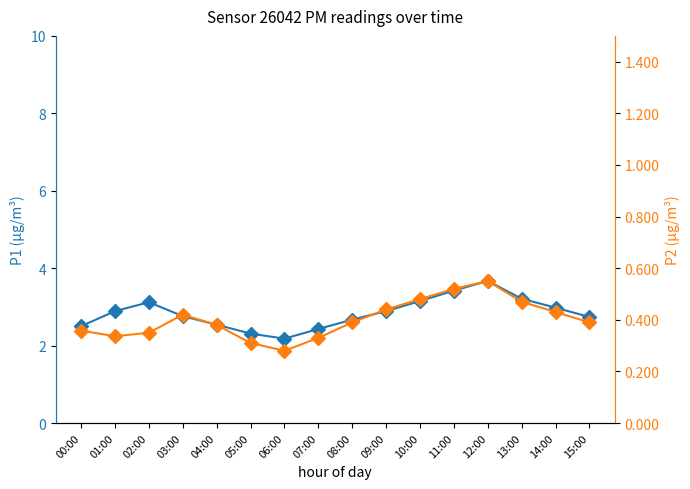

What is the minimum value shown in the chart?

0.3